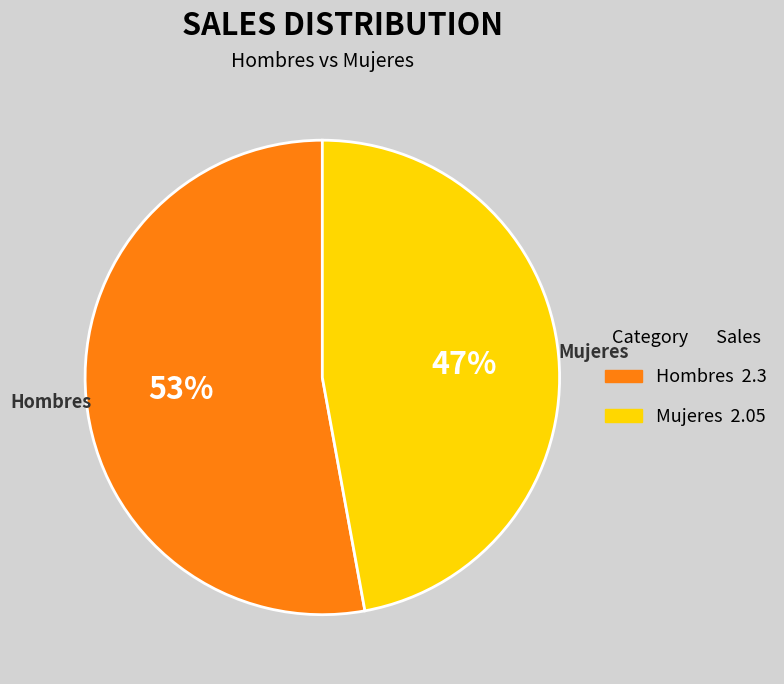

Is there a majority slice in this chart?

Yes